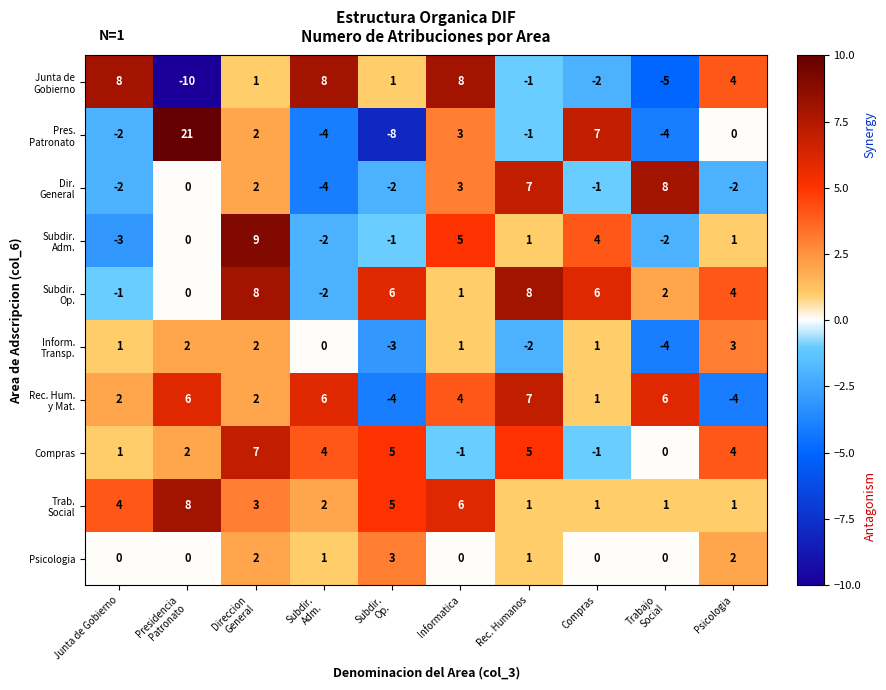

How many series are shown in this chart?

10